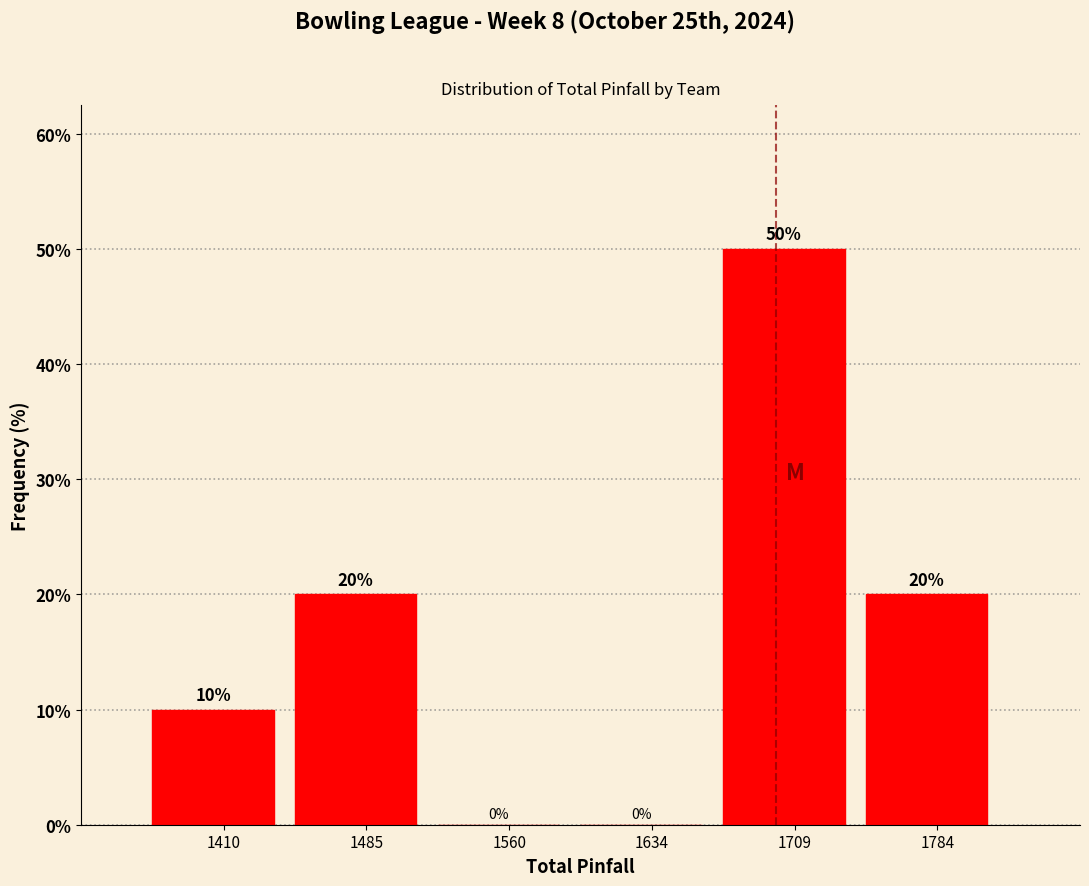

Reading left to right, transcribe this chart: for each bar, give the range it covers on the x-axis and its height. The bar edges are not printed on the chart, so give them approximately, as read against the axis.

1370 to 1450: 10
1450 to 1520: 20
1520 to 1600: 0
1600 to 1670: 0
1670 to 1750: 50
1750 to 1820: 20